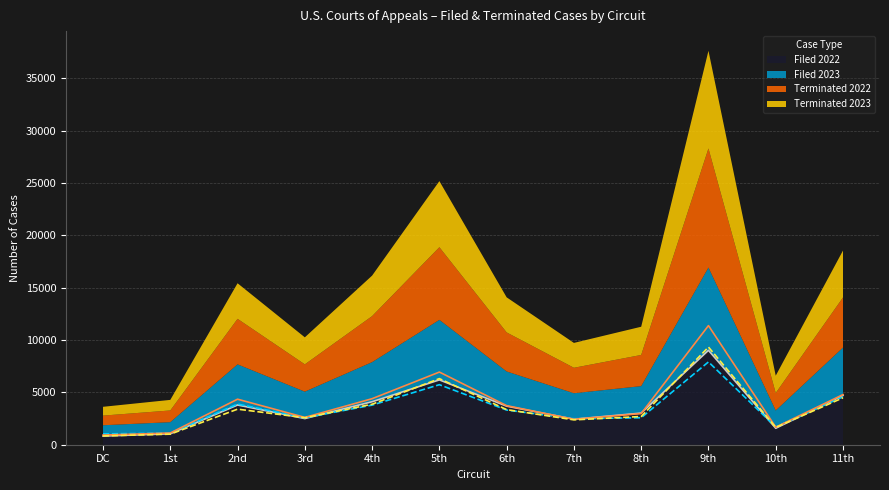

What is the total value across all series at 2nd?

15427